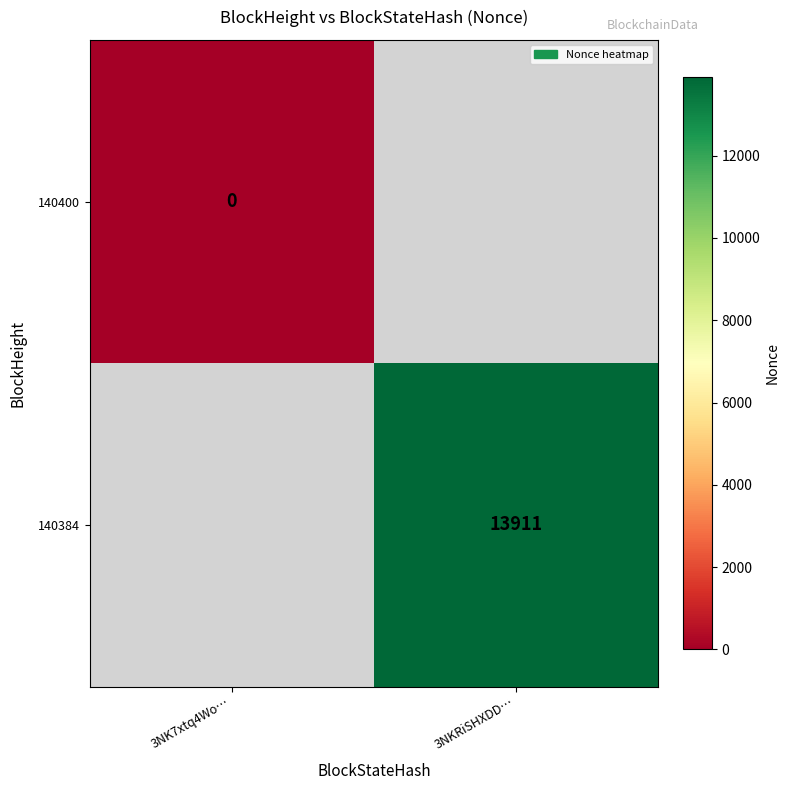

True or false: 140384 has a value of 4779 at 3NKRiSHXDD….

False